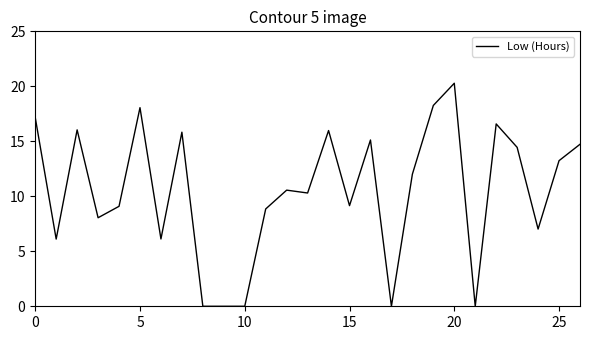

Is this an area chart (filled region under the line)?

No